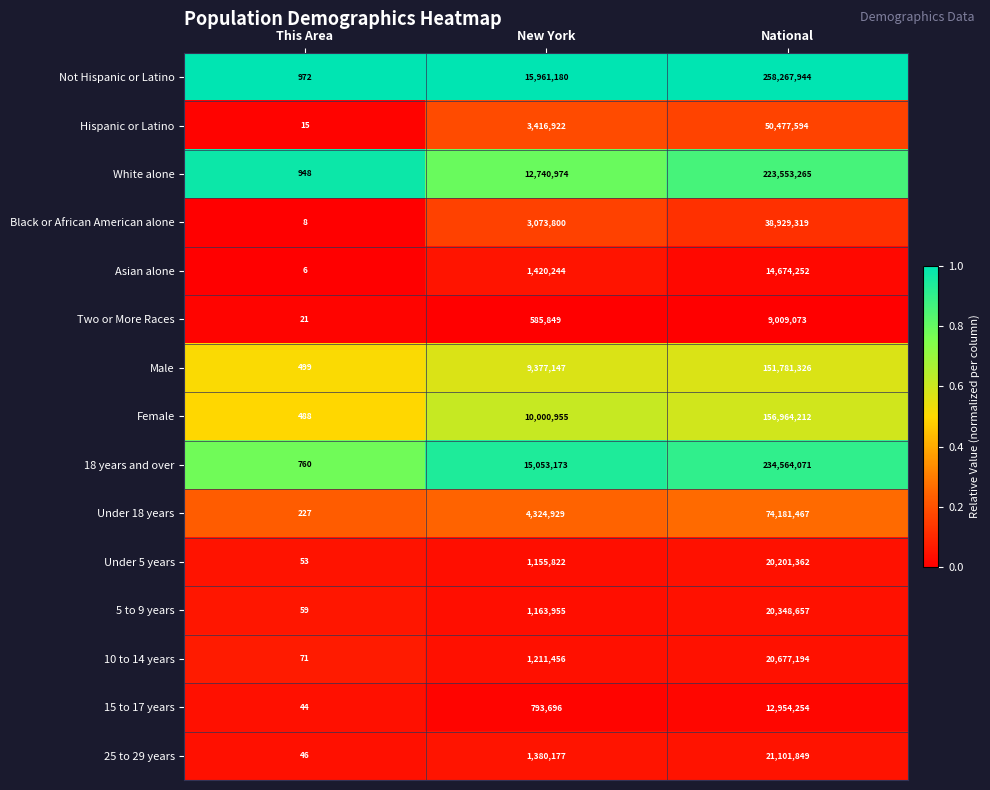

True or false: Not Hispanic or Latino has a value of 92466431 at National.

False